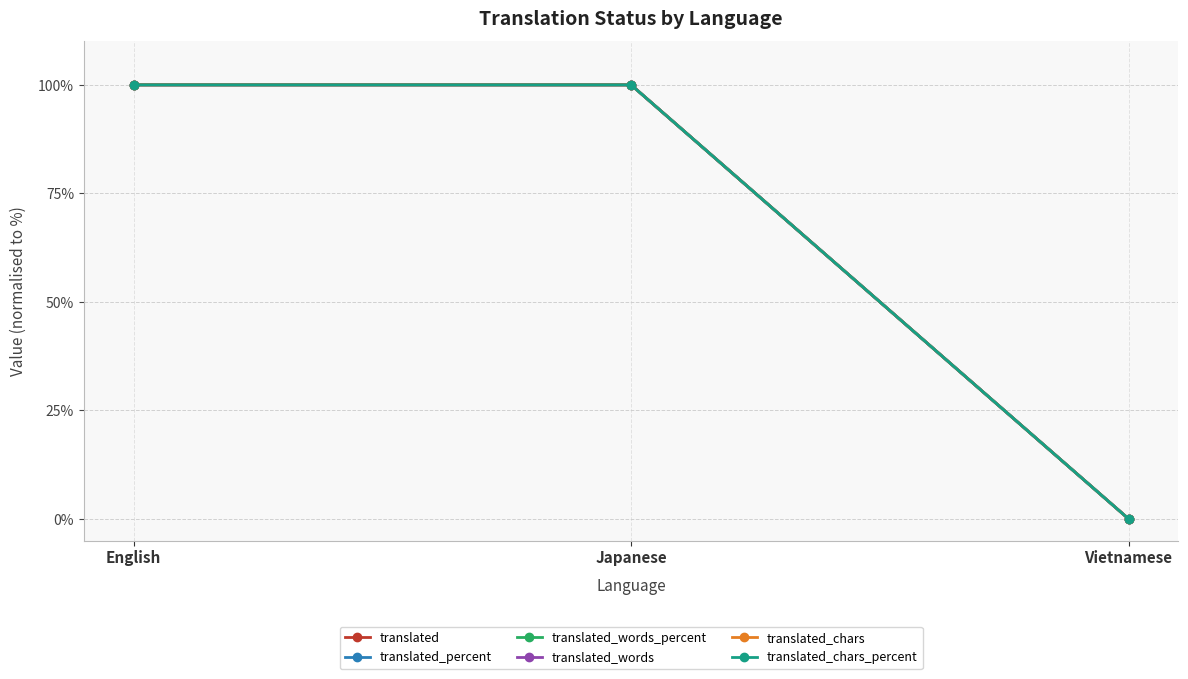

Is this an area chart (filled region under the line)?

No